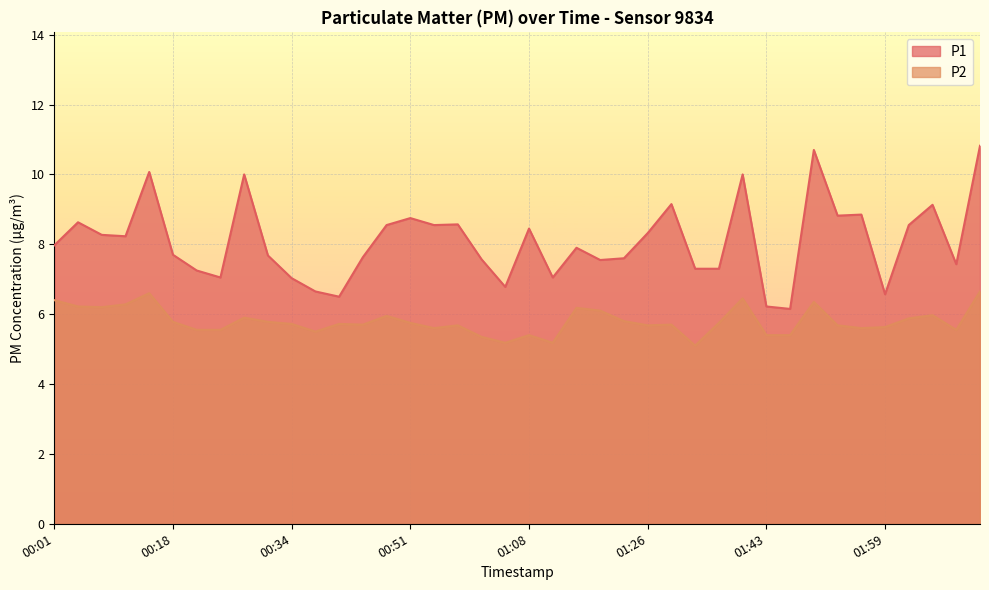

Between 00:44 and 01:26, which series saw the biggest shift?

P1